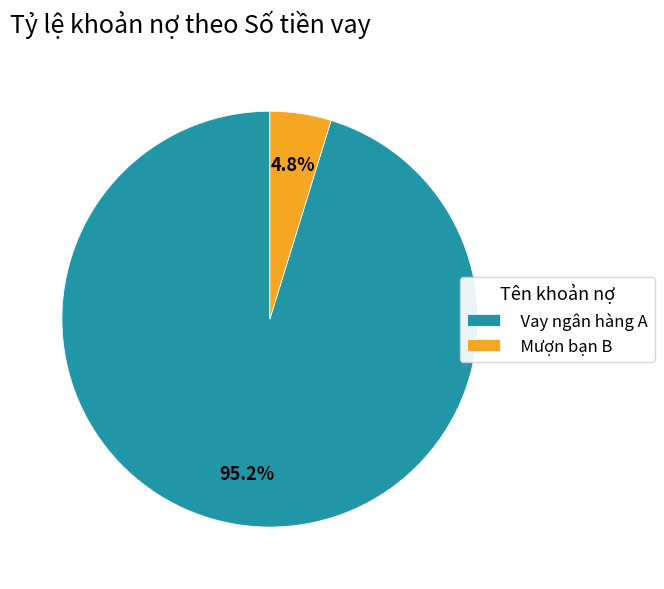

Which slice is the smallest?

Mượn bạn B